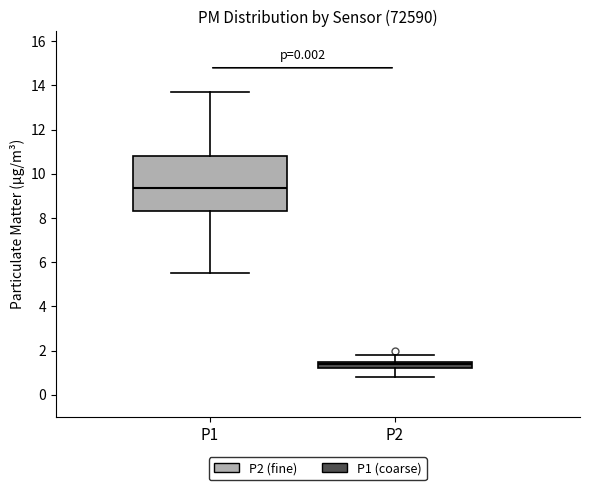

Comparing the boxes themselves (not the whiskers), which one is the tallest?

P1